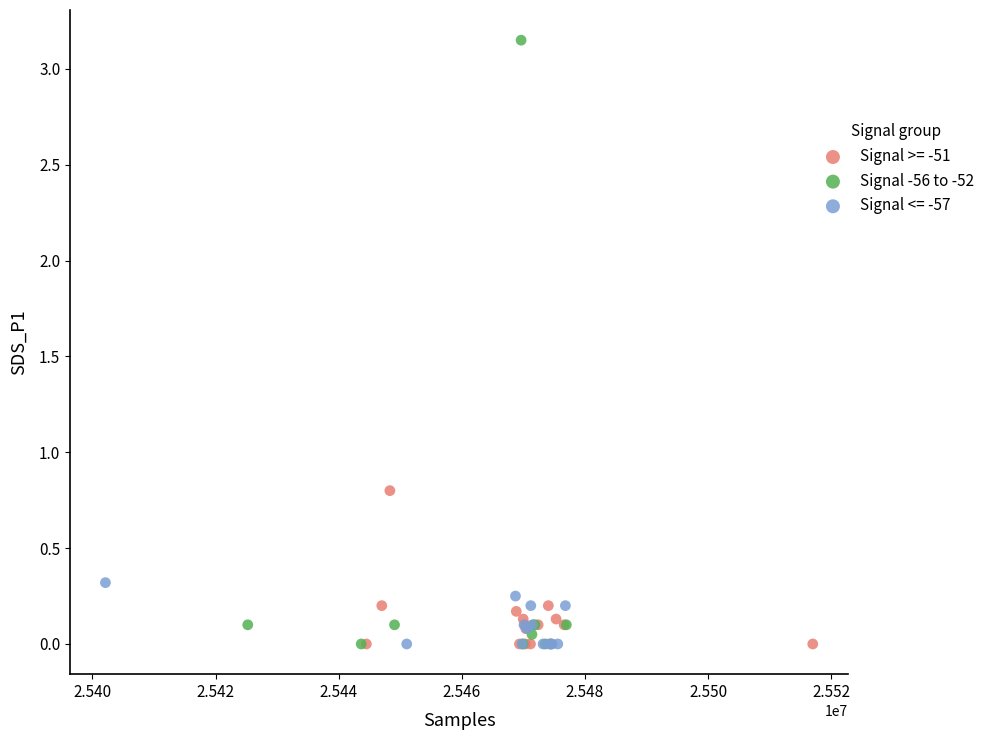

Which series has the largest Y range (max minus min)?

Signal -56 to -52